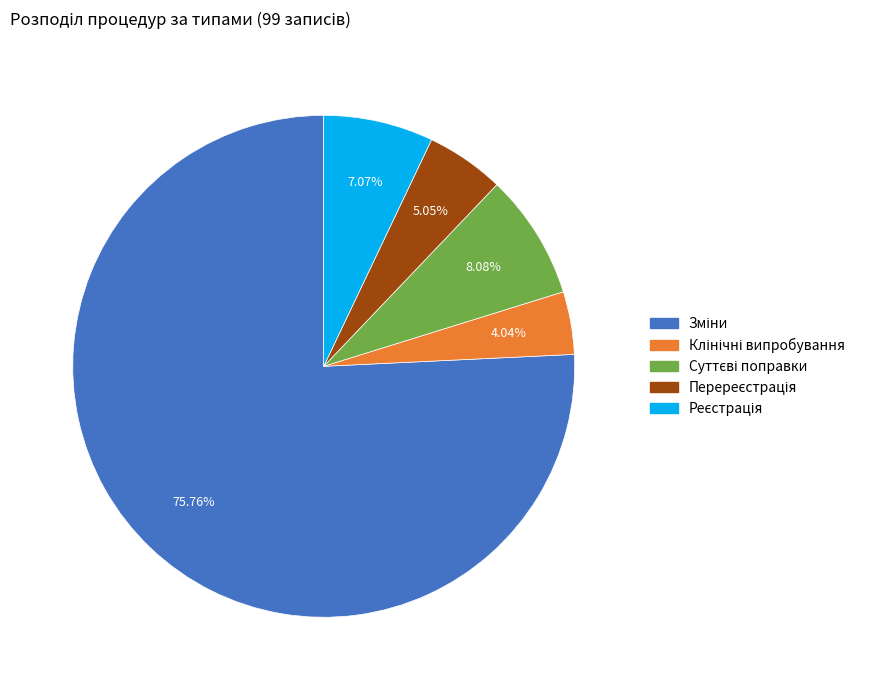

Is there a majority slice in this chart?

Yes